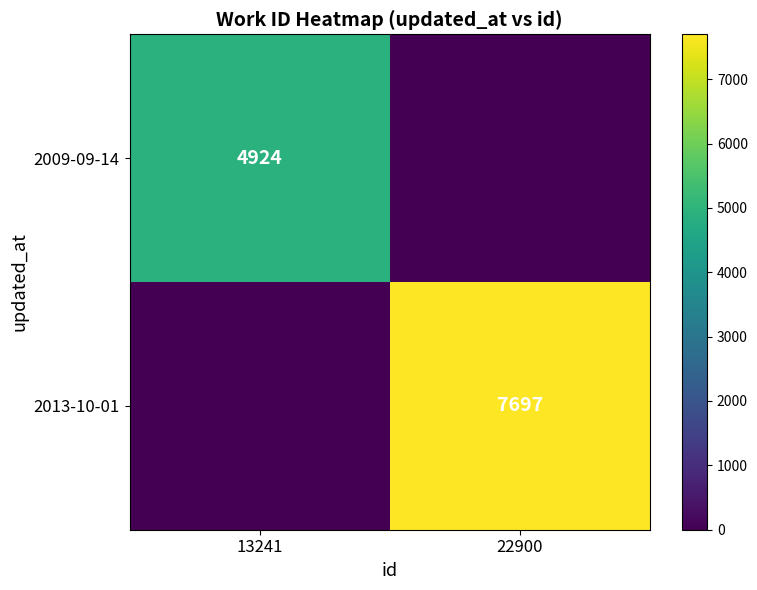

The value of 2013-10-01 at 22900 is 3304. True or false?

False